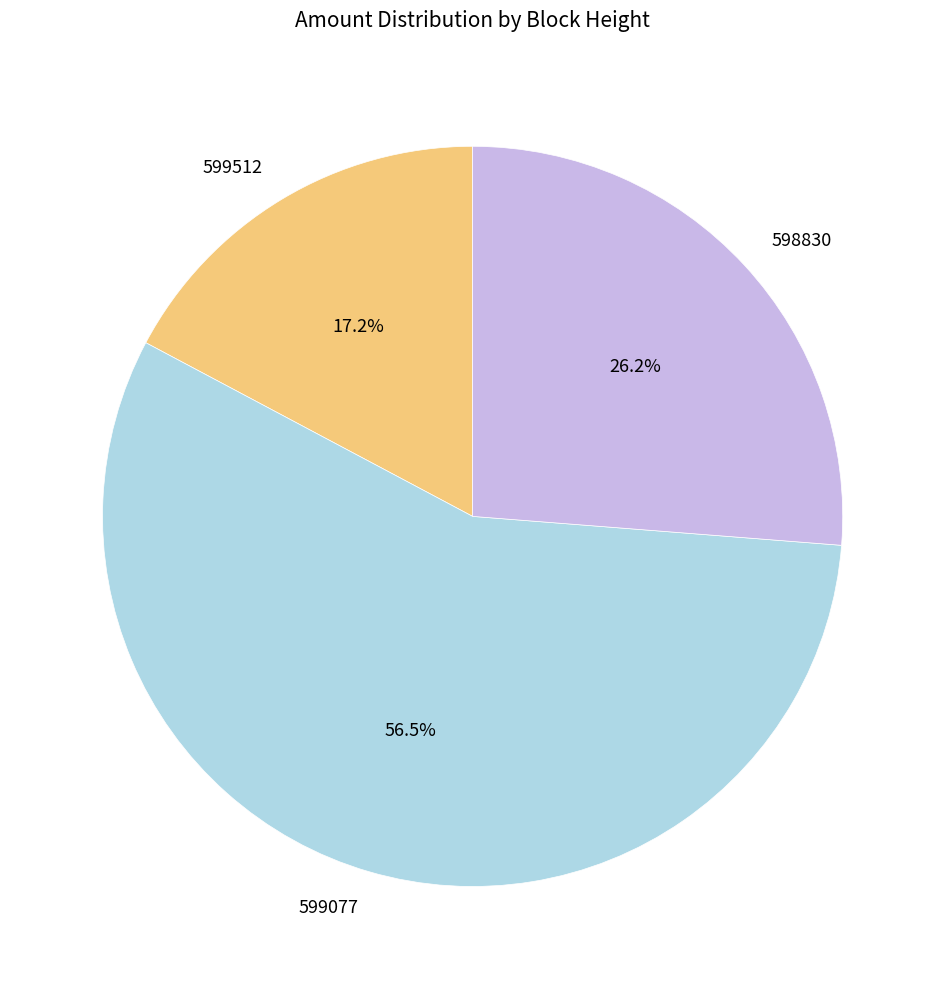

Is 599077 the majority of the pie?

Yes